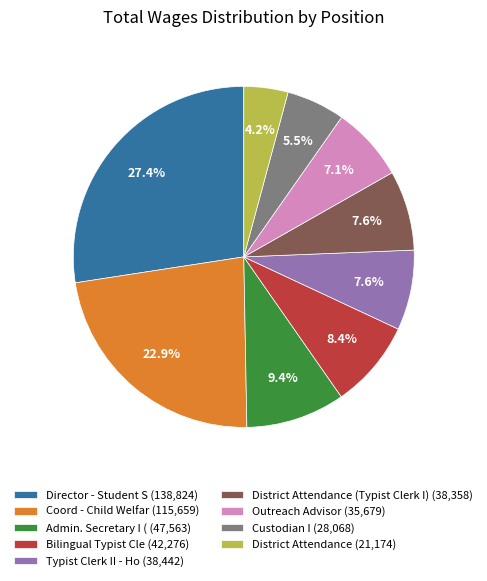

Between Coord - Child Welfar (115,659) and Outreach Advisor (35,679), which is larger?

Coord - Child Welfar (115,659)